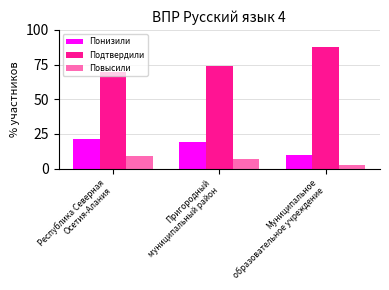

How many series are shown in this chart?

3